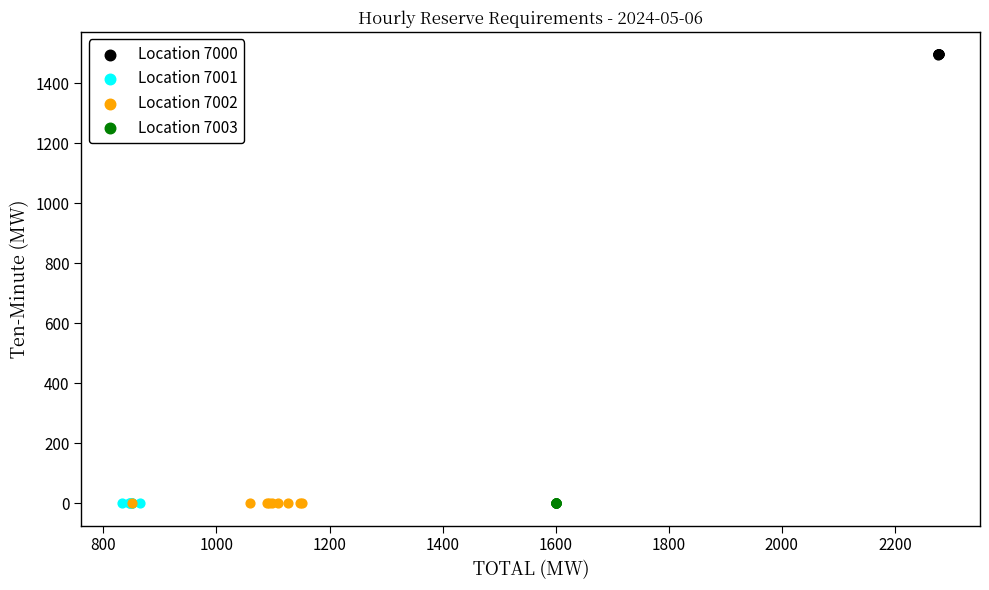

Which series reaches the maximum Y coordinate?

Location 7000